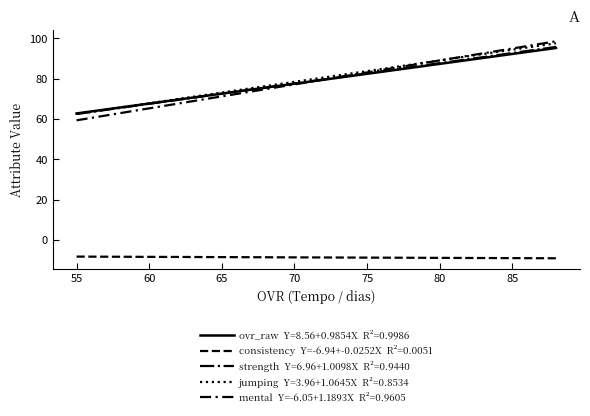

Is this an area chart (filled region under the line)?

No